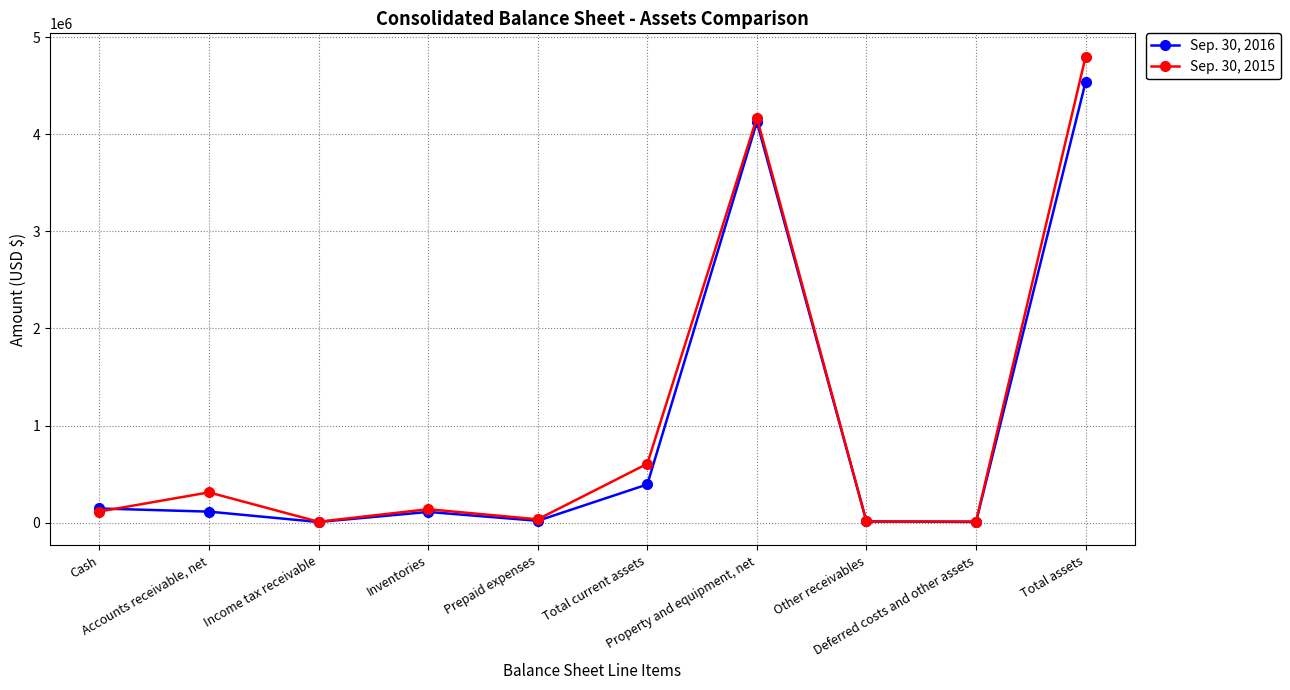

Which series has the widest spread of values?

Sep. 30, 2015